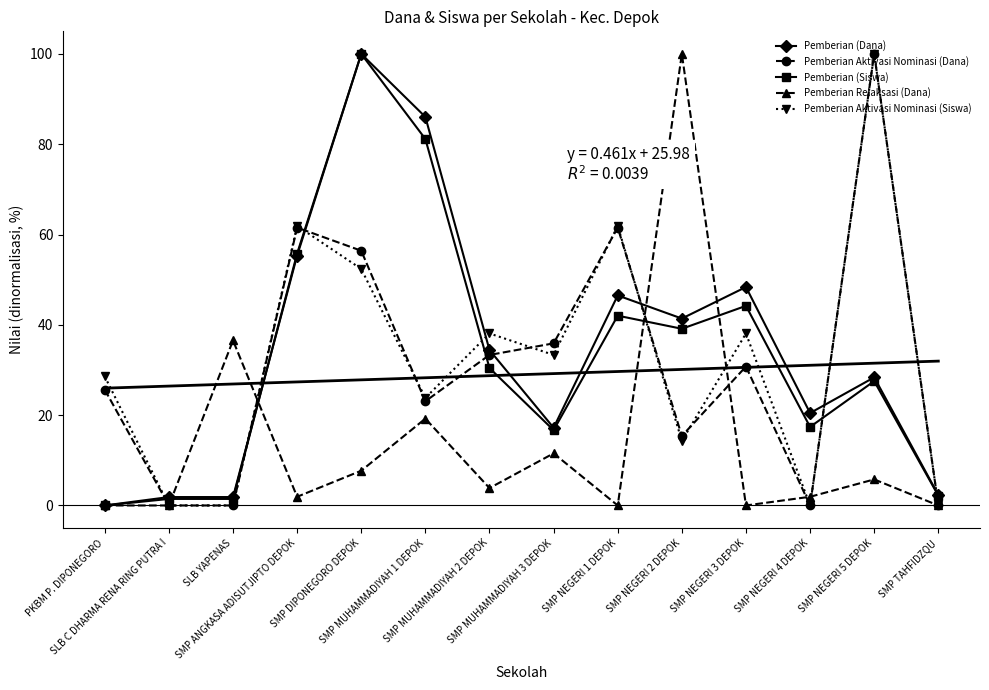

True or false: Pemberian Aktivasi Nominasi (Siswa) and Pemberian Aktivasi Nominasi (Dana) cross at least once.

True